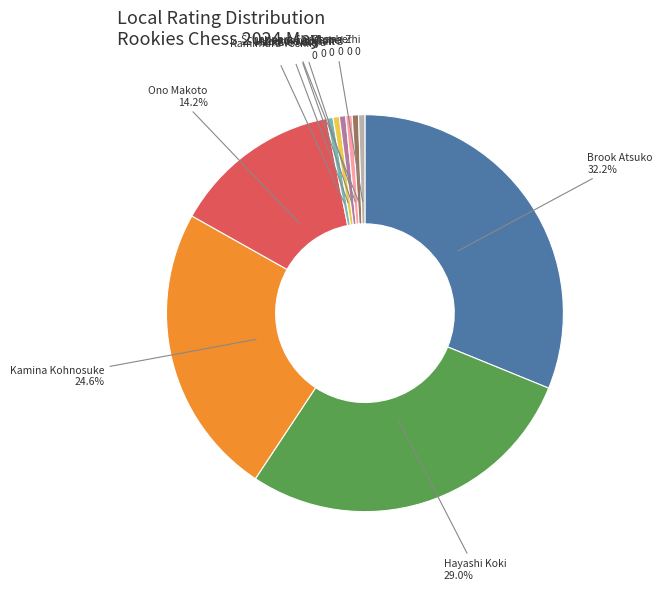

To the nearest percent, what percentage of the pie is Ono Makoto?

14%